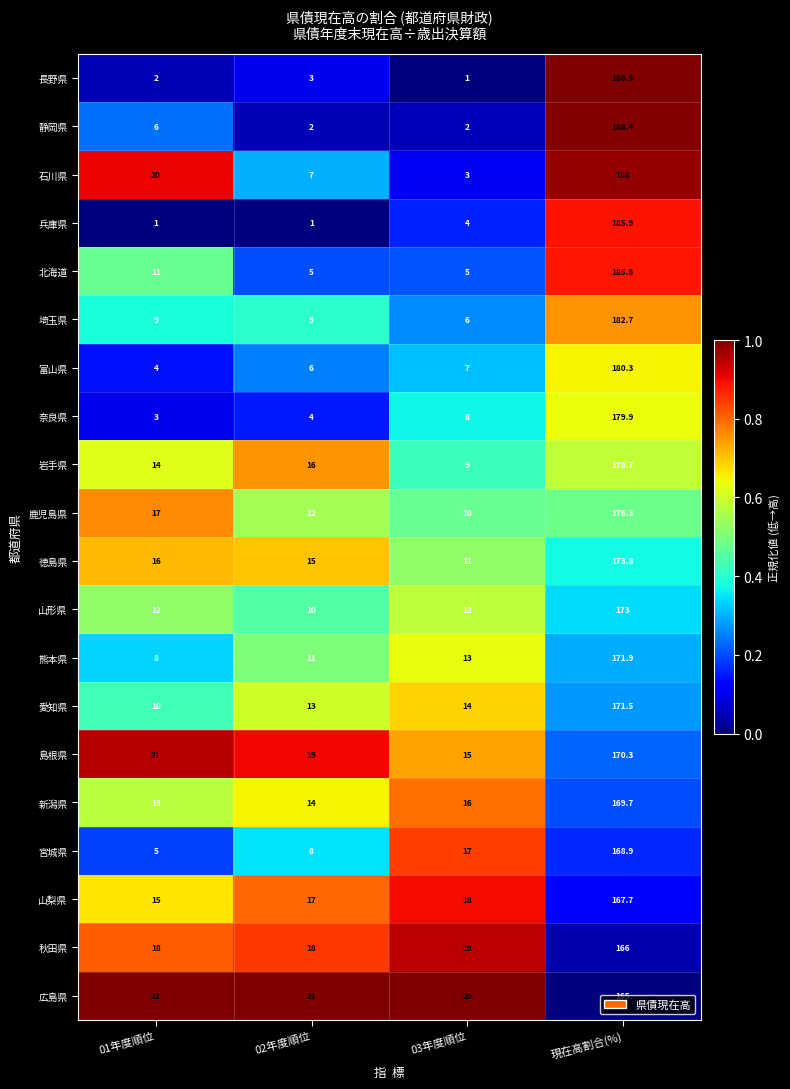

Which series has the largest total across all categories?

広島県